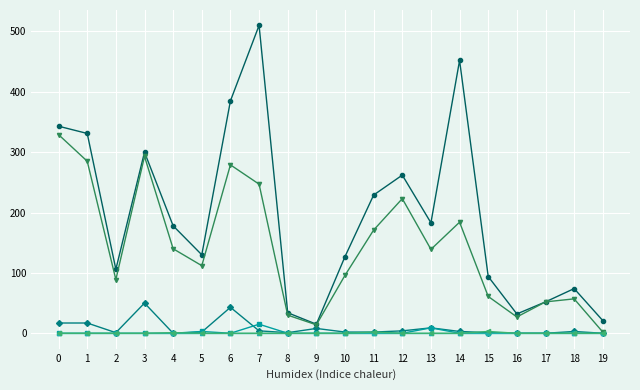

At which category is the sum across all series the highest?

7